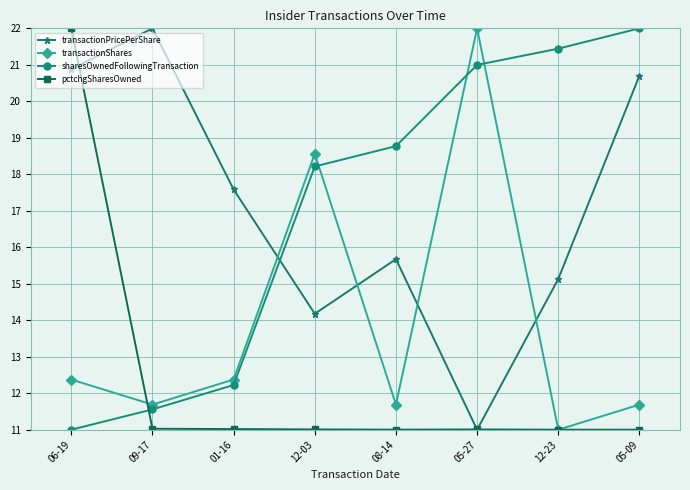

True or false: sharesOwnedFollowingTransaction and transactionPricePerShare cross at least once.

True